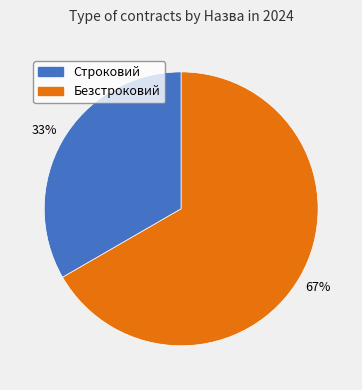

The Безстроковий slice represents 67% of the pie. True or false?

True